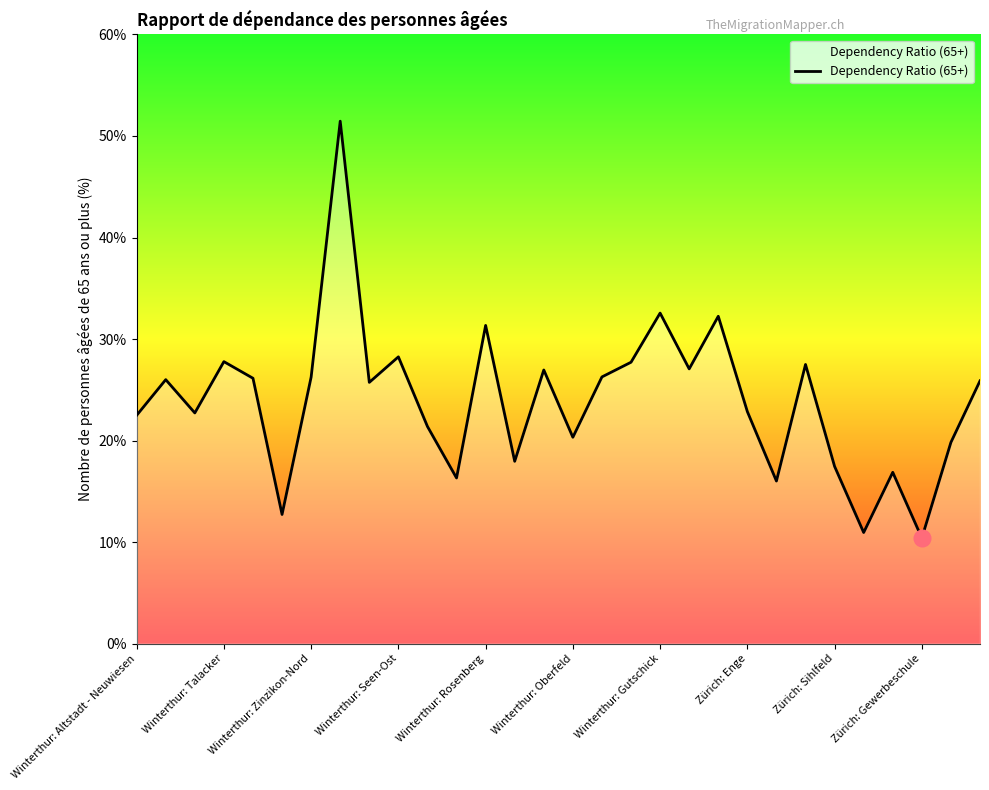

What is the smallest value displayed?

10.4